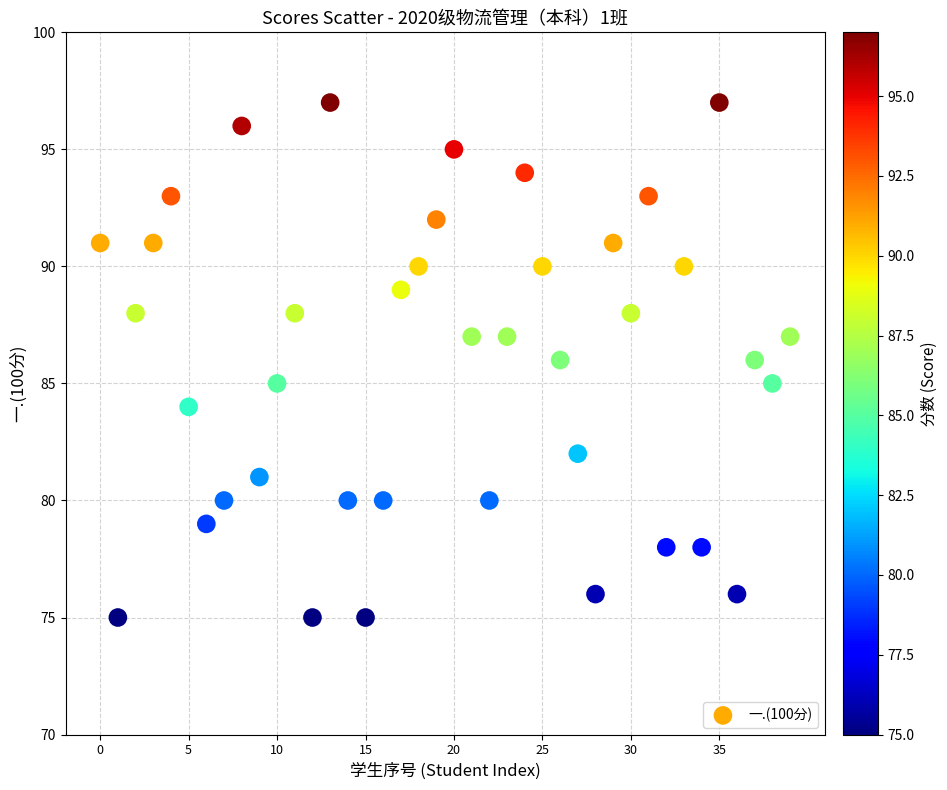

What is the range of Y values (max minus min)?

22